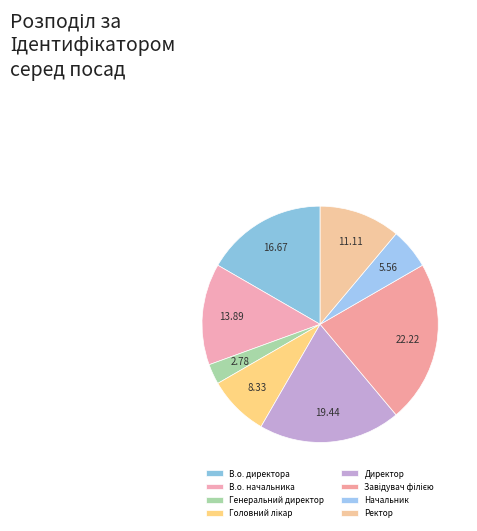

True or false: Завідувач філією accounts for 22% of the total.

True